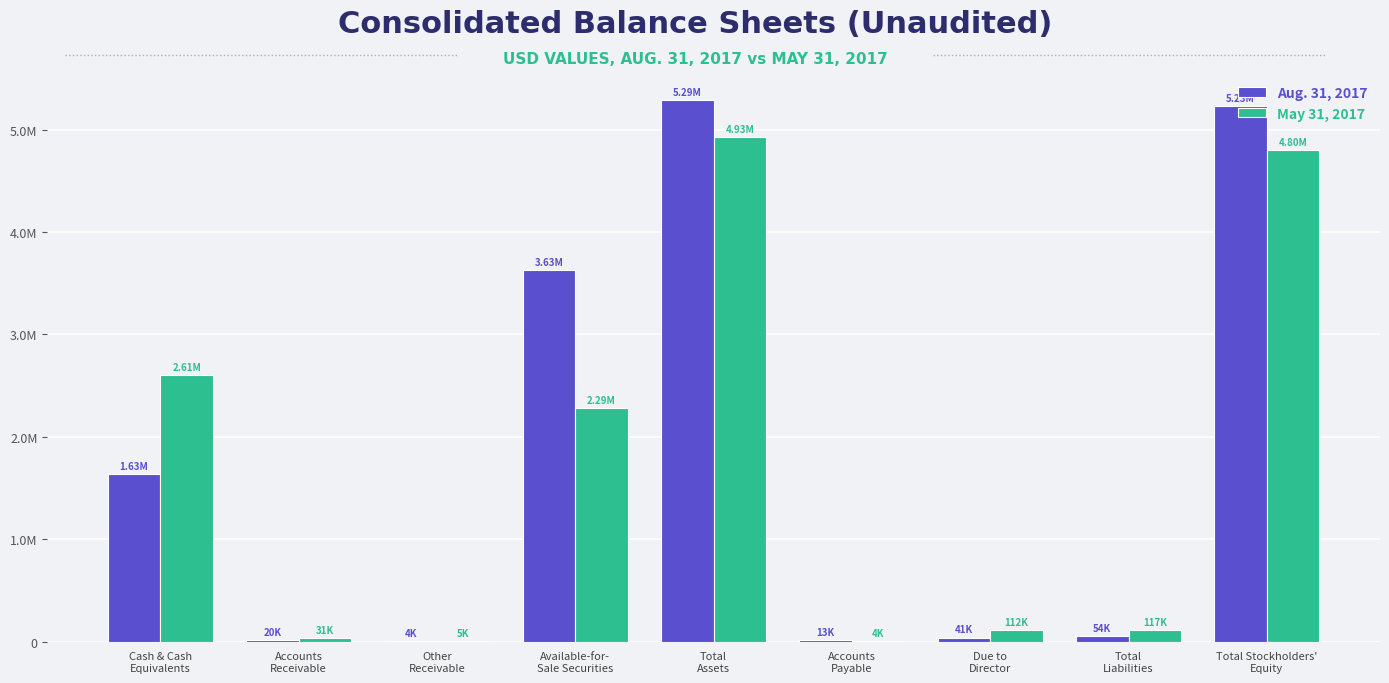

True or false: May 31, 2017 has a value of 116589 at Total
Liabilities.

True